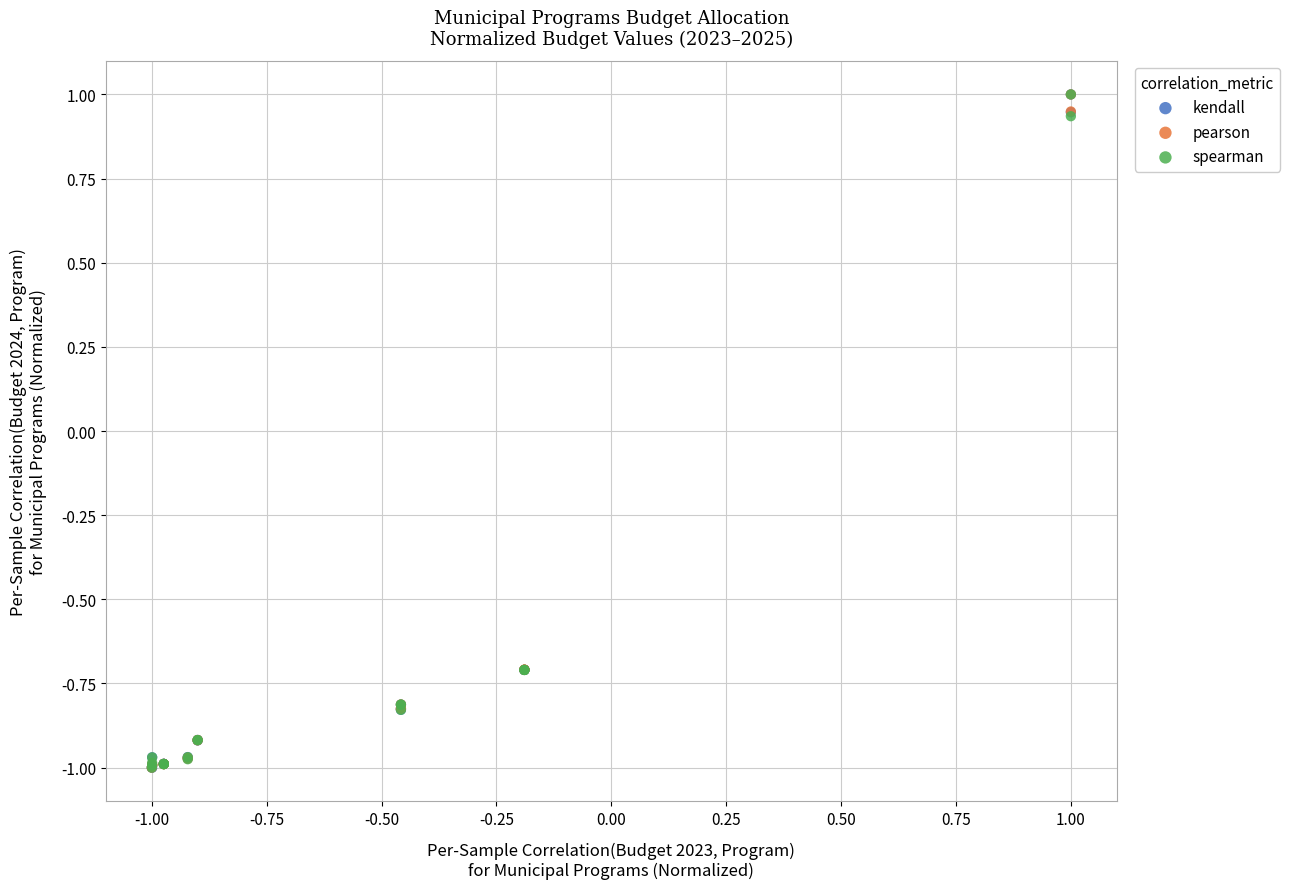

What are all the series names shown in the legend?

kendall, pearson, spearman